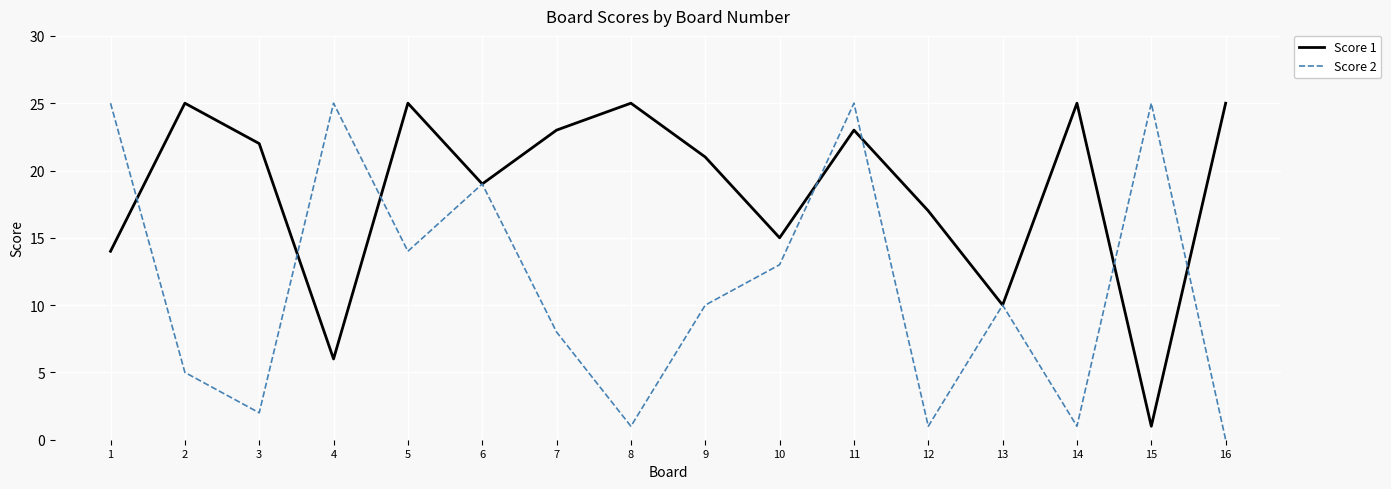

What is the difference between the second highest and minimum values in the Score 2 series?

25